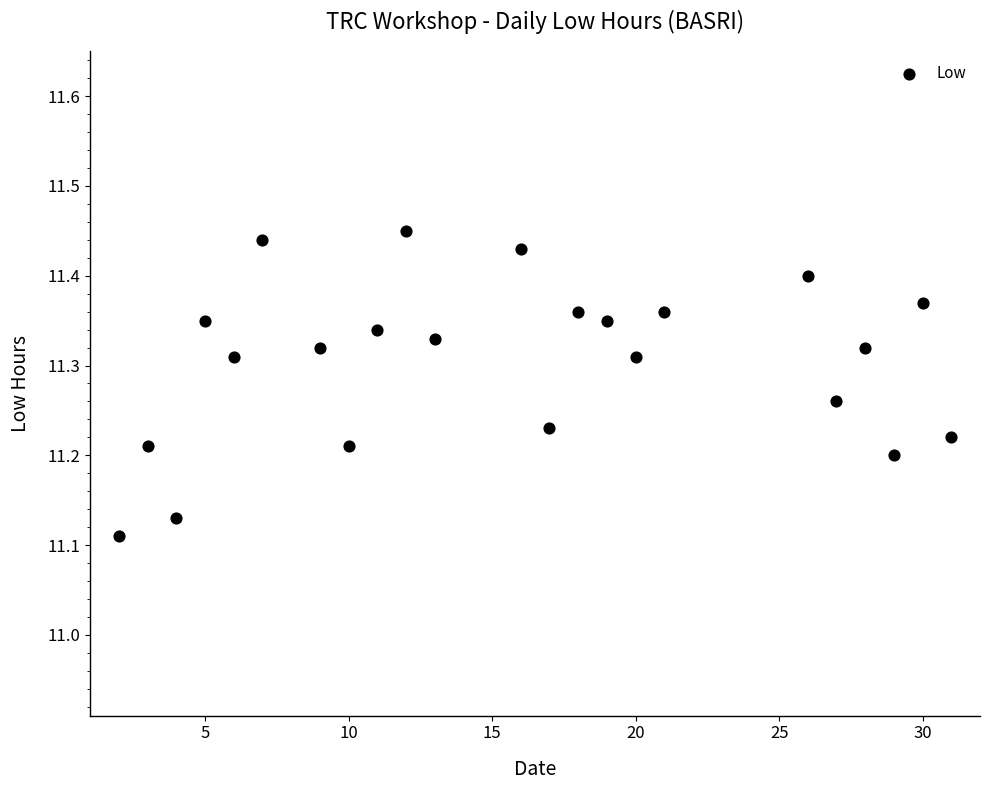

What is the range of X values (max minus min)?

29.0